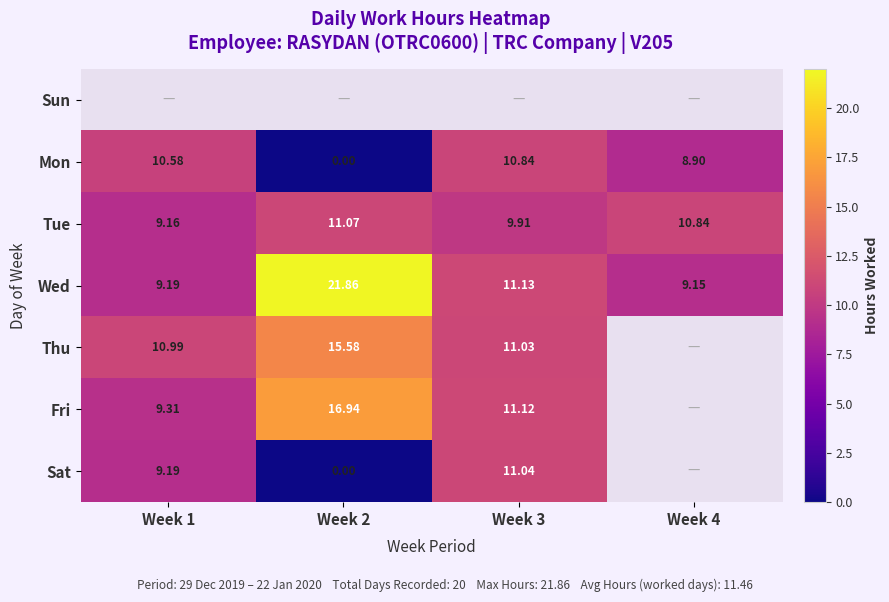

Which label corresponds to the smallest value in the chart?

Week 2